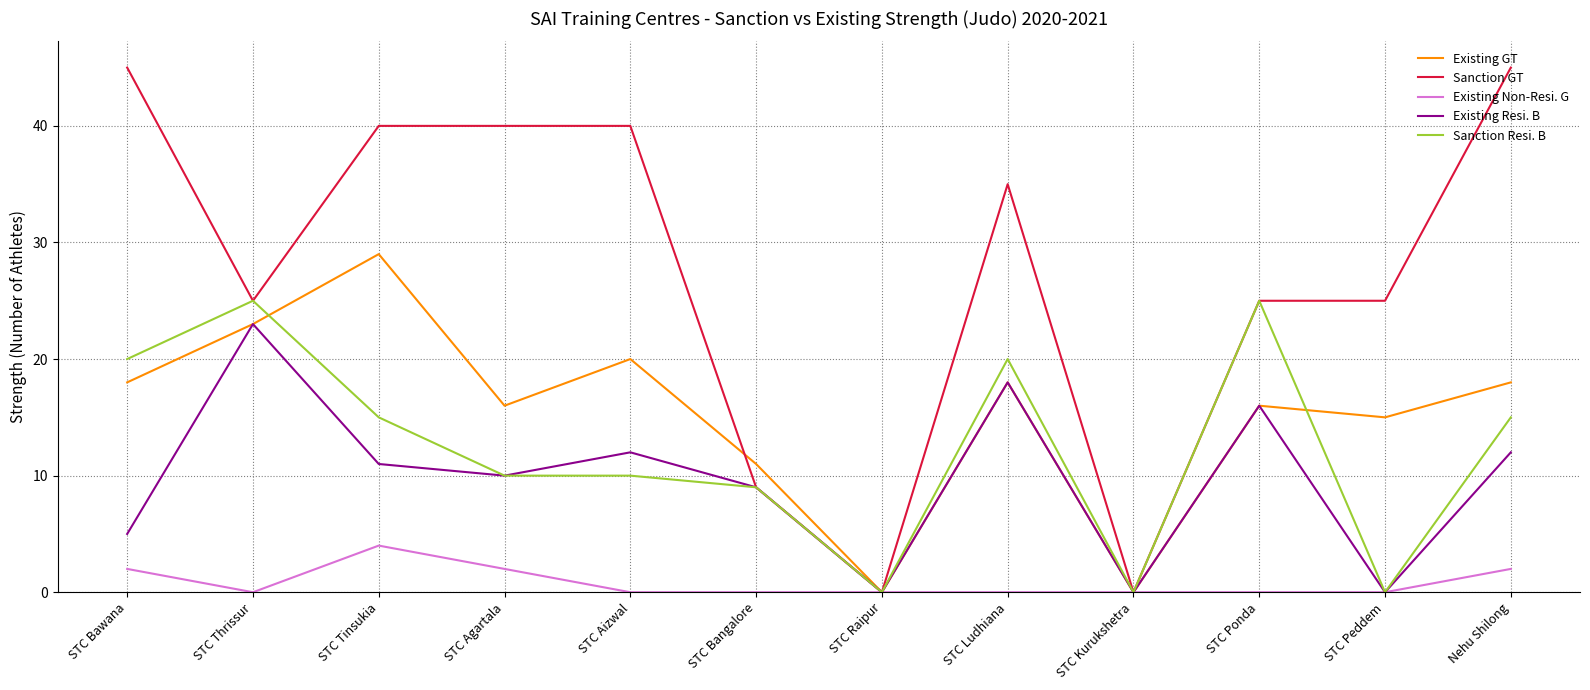

True or false: Sanction Resi. B has more than 2 points higher than both neighbors.

True